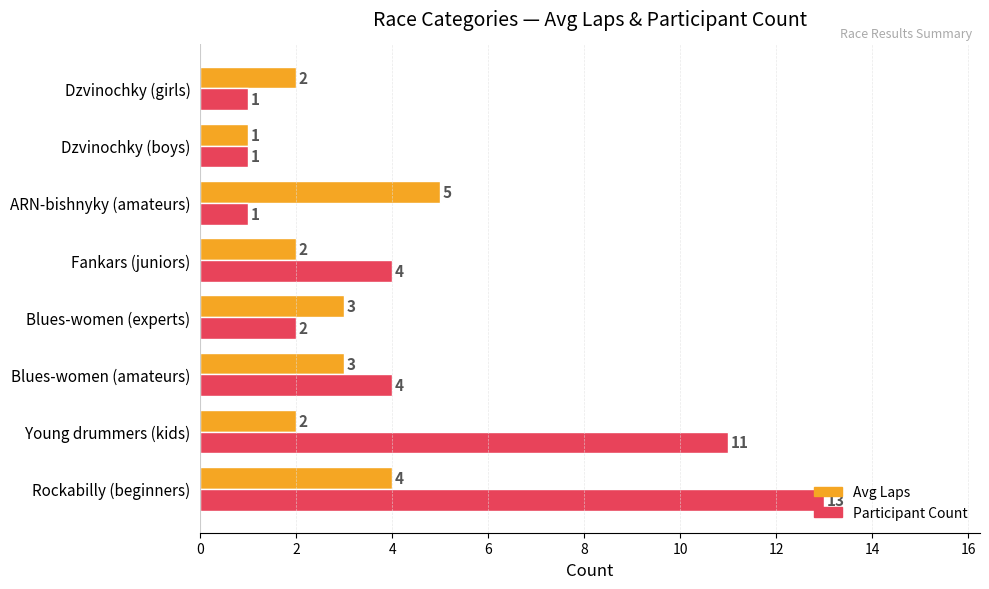

Which series has the largest total across all categories?

Participant Count